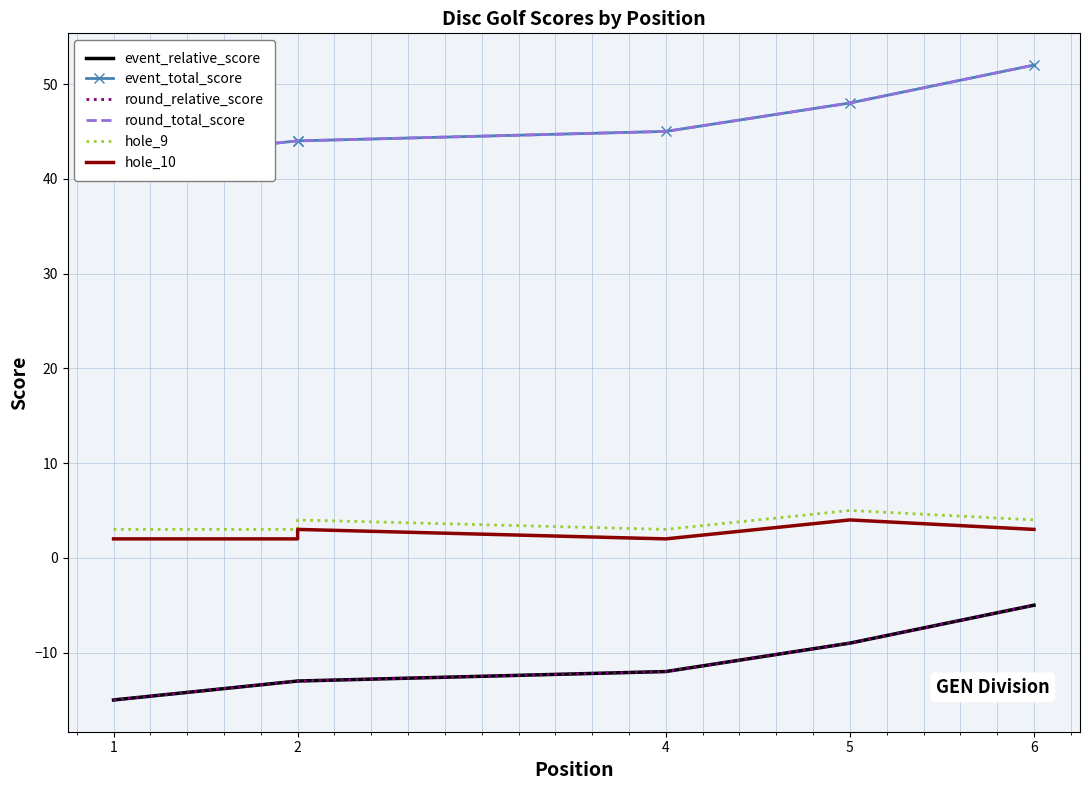

At which label does event_total_score reach its minimum?

1